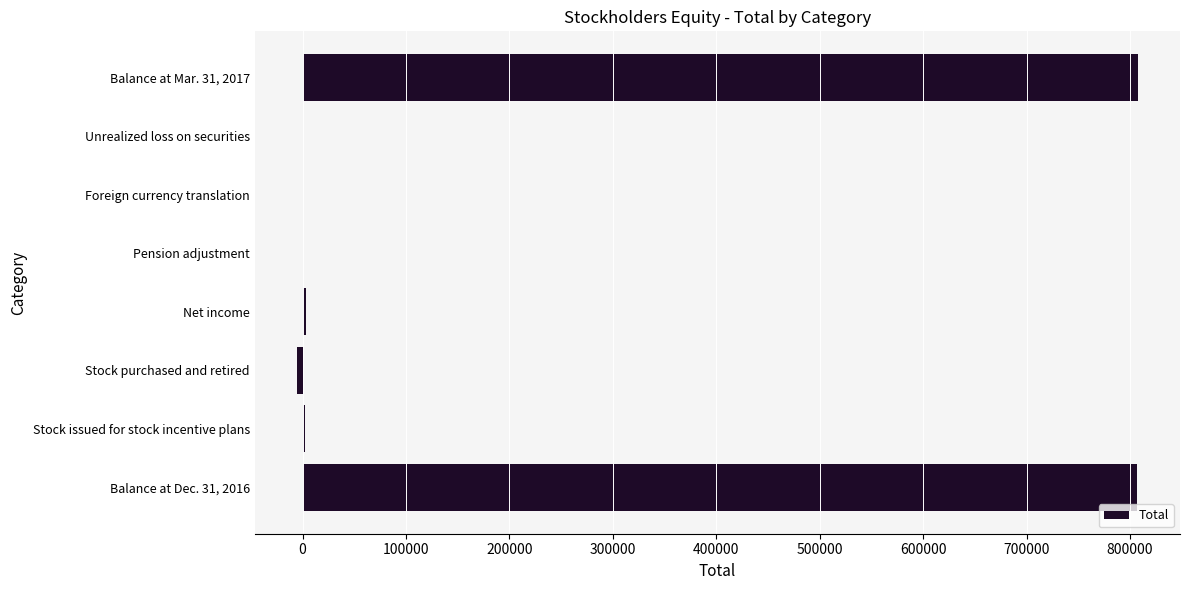

How many categories are shown in the chart?

8